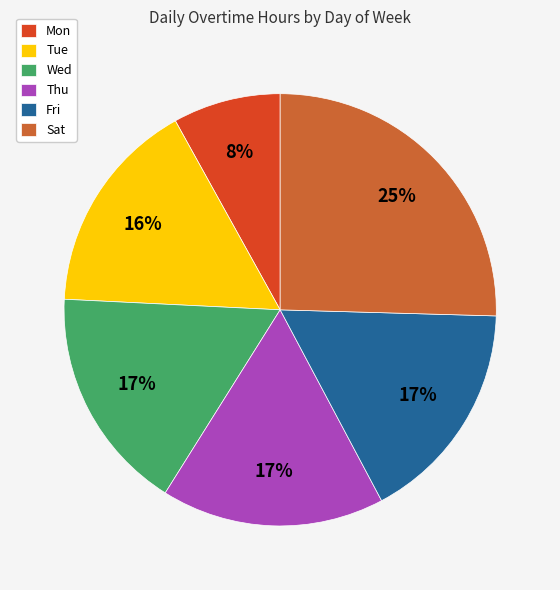

What is the largest slice in the pie chart?

Sat